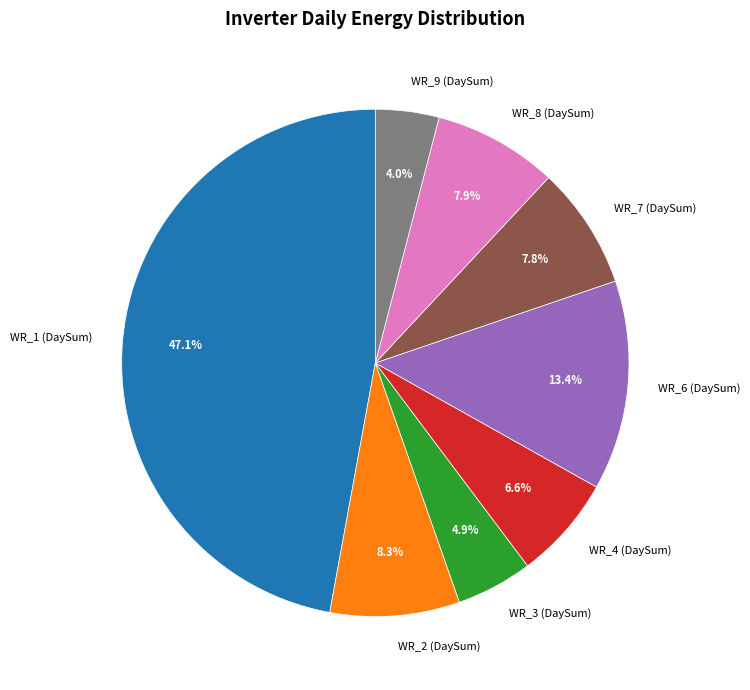

True or false: WR_1 (DaySum) accounts for 47% of the total.

True